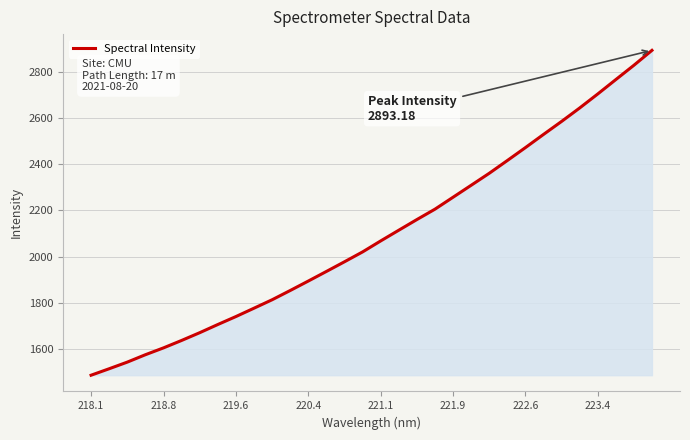

What is the difference between the maximum and minimum values?

1406.7